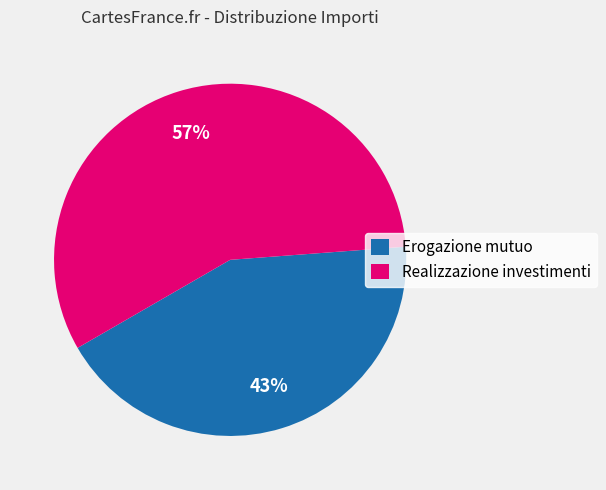

The Realizzazione investimenti slice represents 51% of the pie. True or false?

False